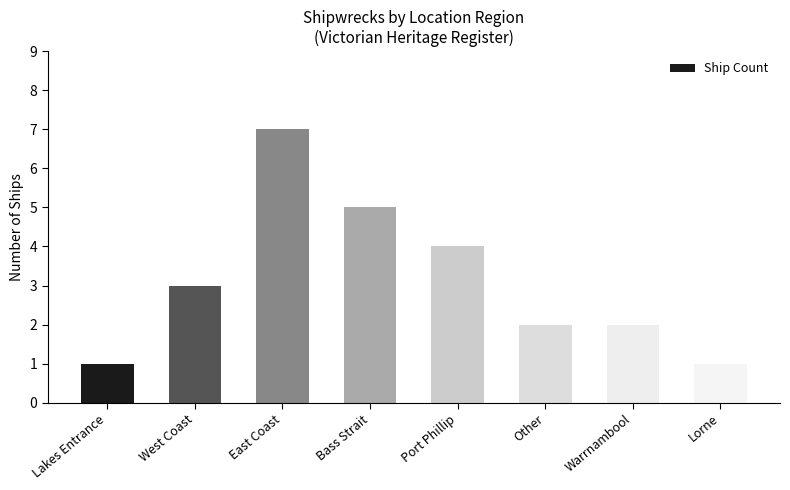

Which has a higher value, Lakes Entrance or East Coast?

East Coast